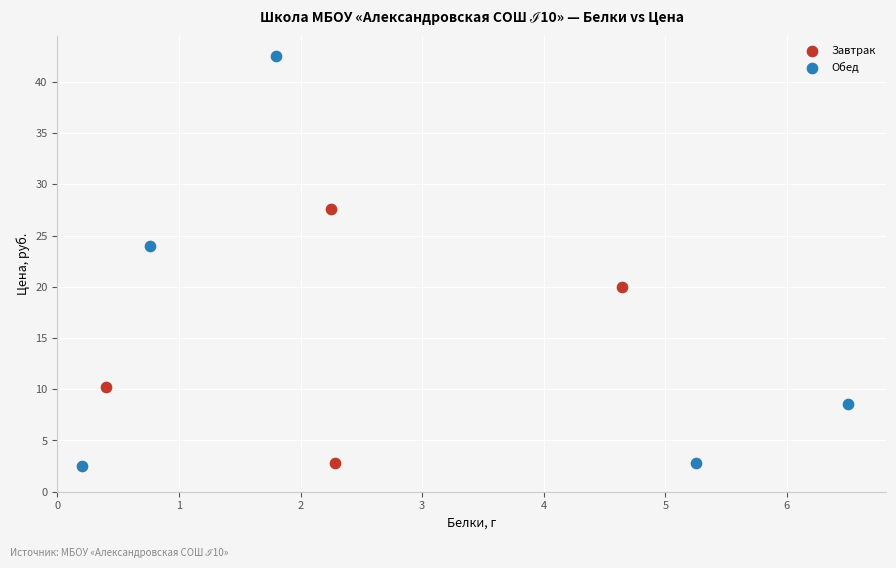

Which series contains the highest Y value?

Обед